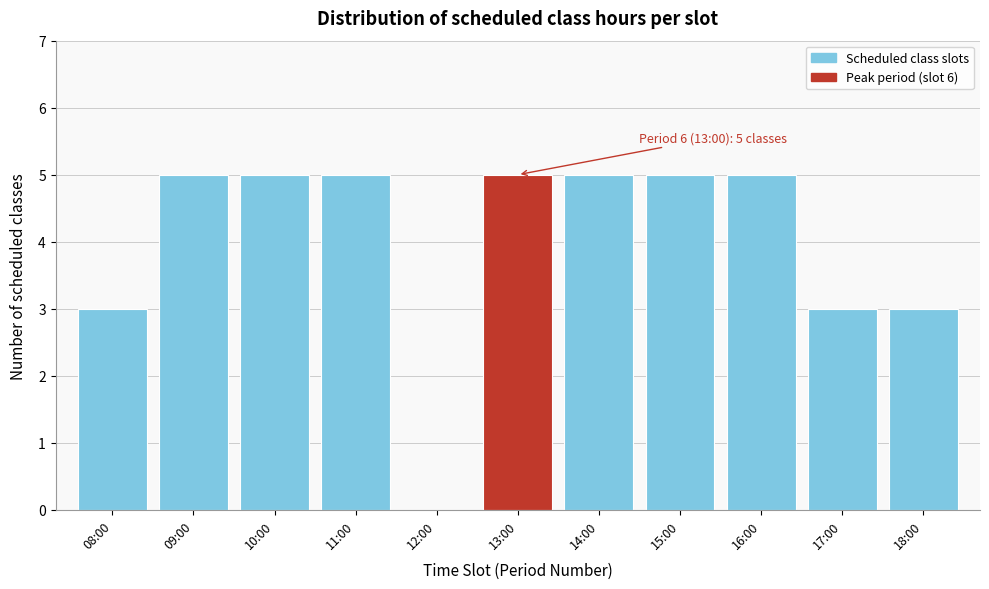

Reading left to right, list all the values displayed in this chart.

08:00=3	09:00=5	10:00=5	11:00=5	12:00=0	13:00=5	14:00=5	15:00=5	16:00=5	17:00=3	18:00=3